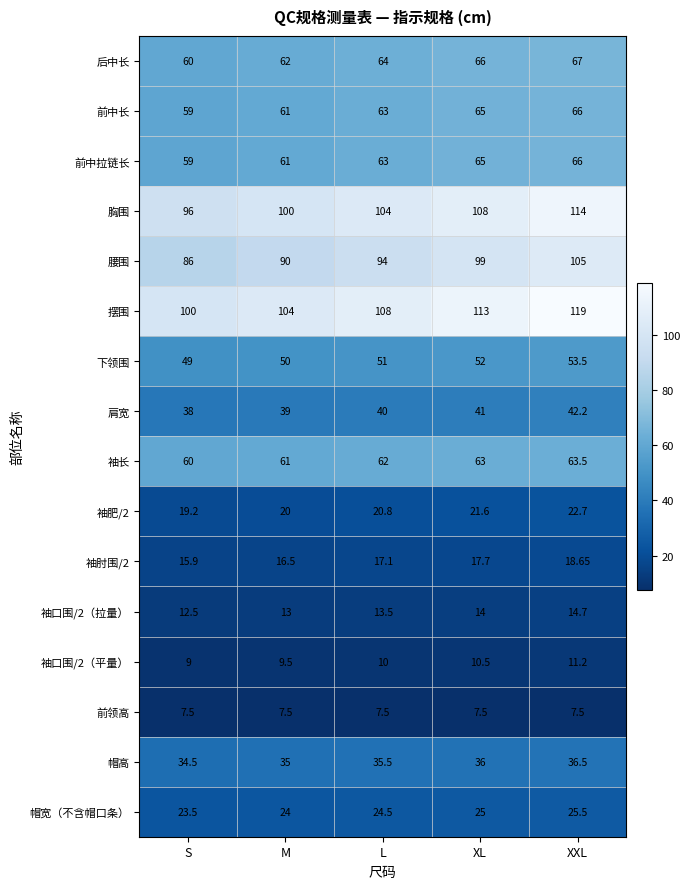

Is the value of 帽高 at XXL greater than the value of 前中拉链长 at L?

No